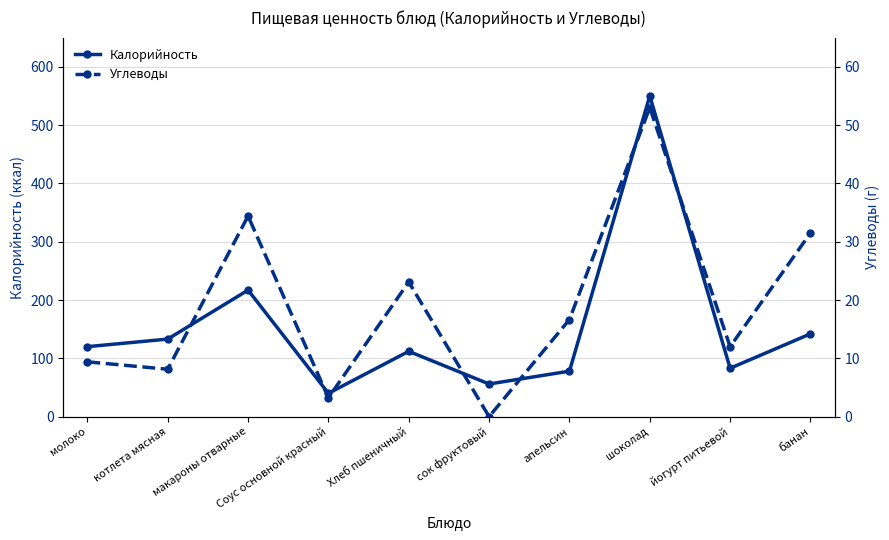

How many values in the Углеводы series are below 16?

5